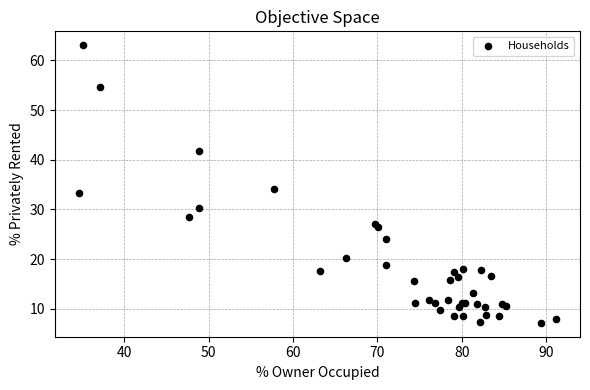

What Y value in the scatter plot is closest to 35?

34.1